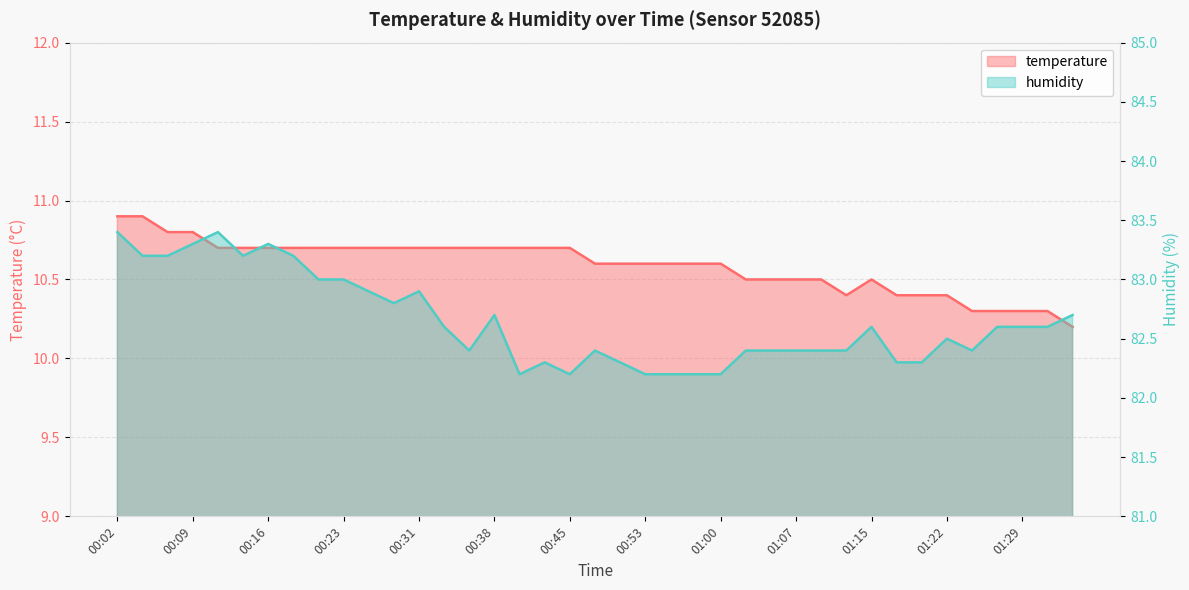

What is the value of the temperature point at the 37th from the left?

10.3